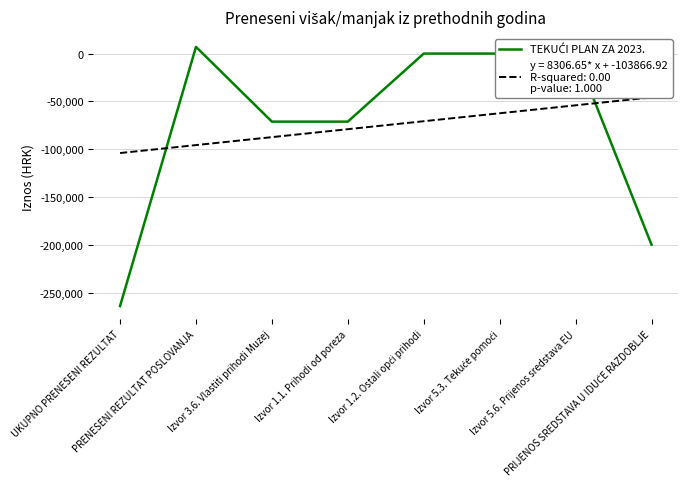

Count the number of categories in the chart.

8